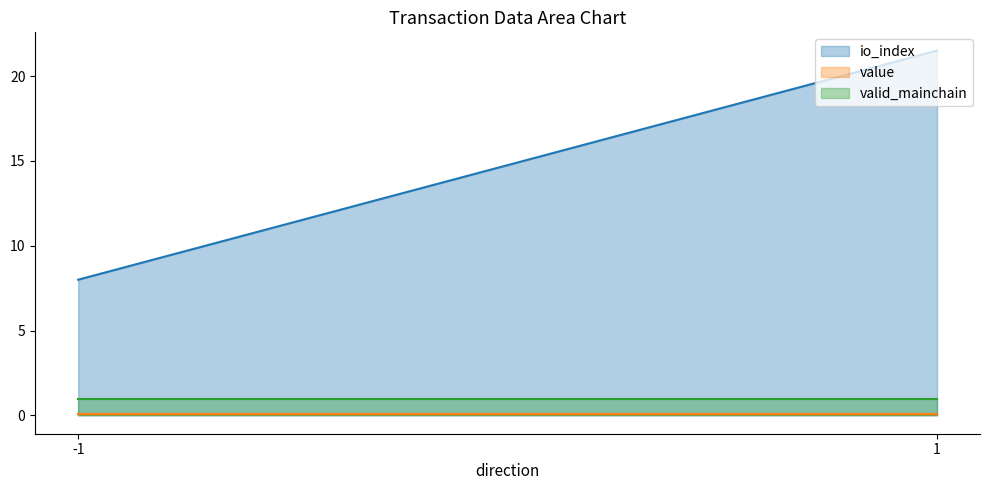

List the series in order of their peak value, lowest first.

value, valid_mainchain, io_index